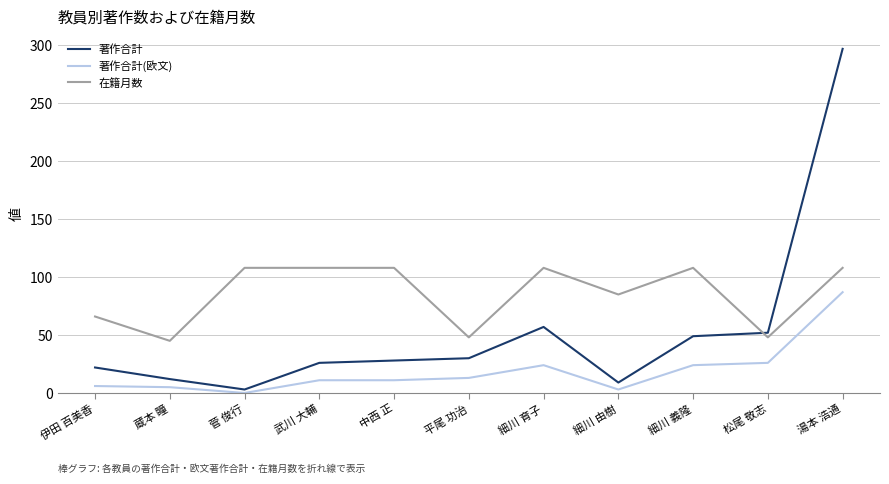

At which category does the chart reach its minimum across all series?

菅 俊行